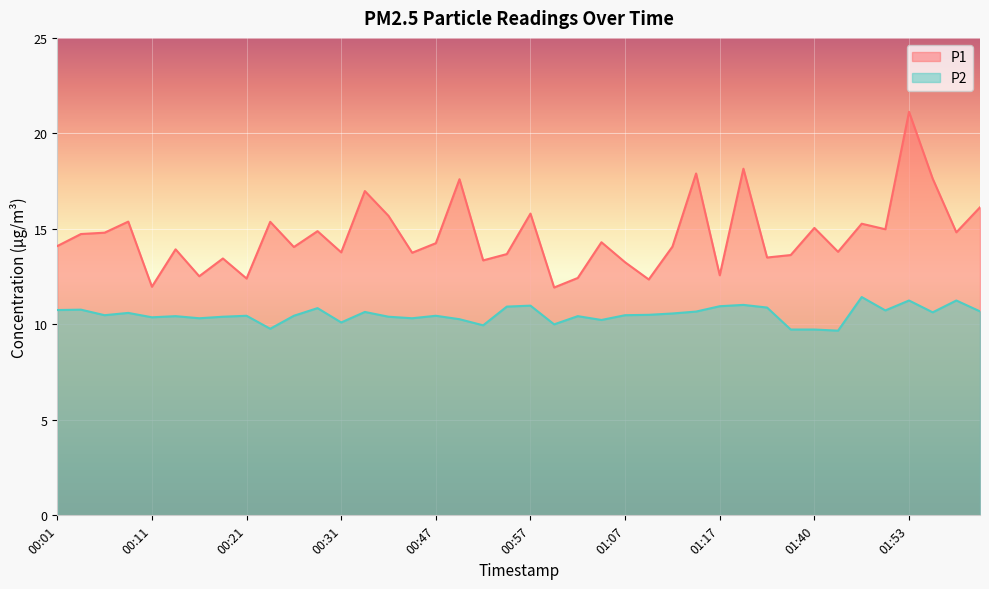

The P1 series shows 19.0 at 00:21. True or false?

False